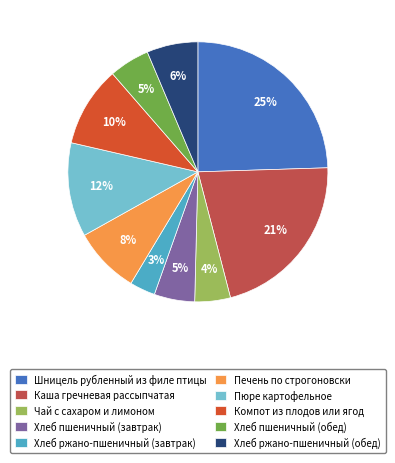

What is the ratio of the value at Хлеб пшеничный (обед) to the value at Хлеб ржано-пшеничный (обед)?

0.8